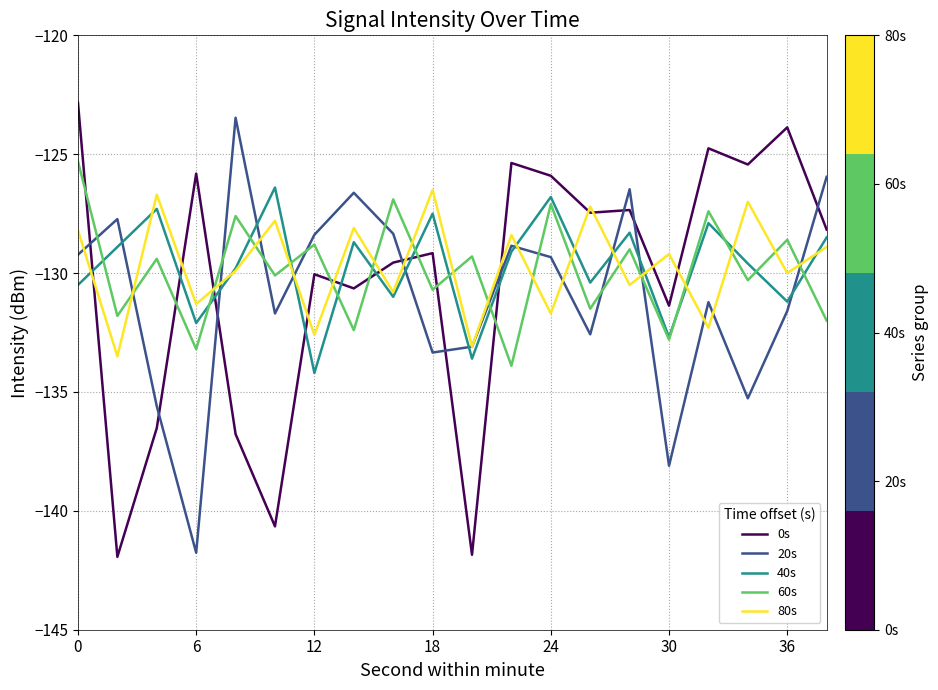

What is the highest value of the 60s series?

-125.3